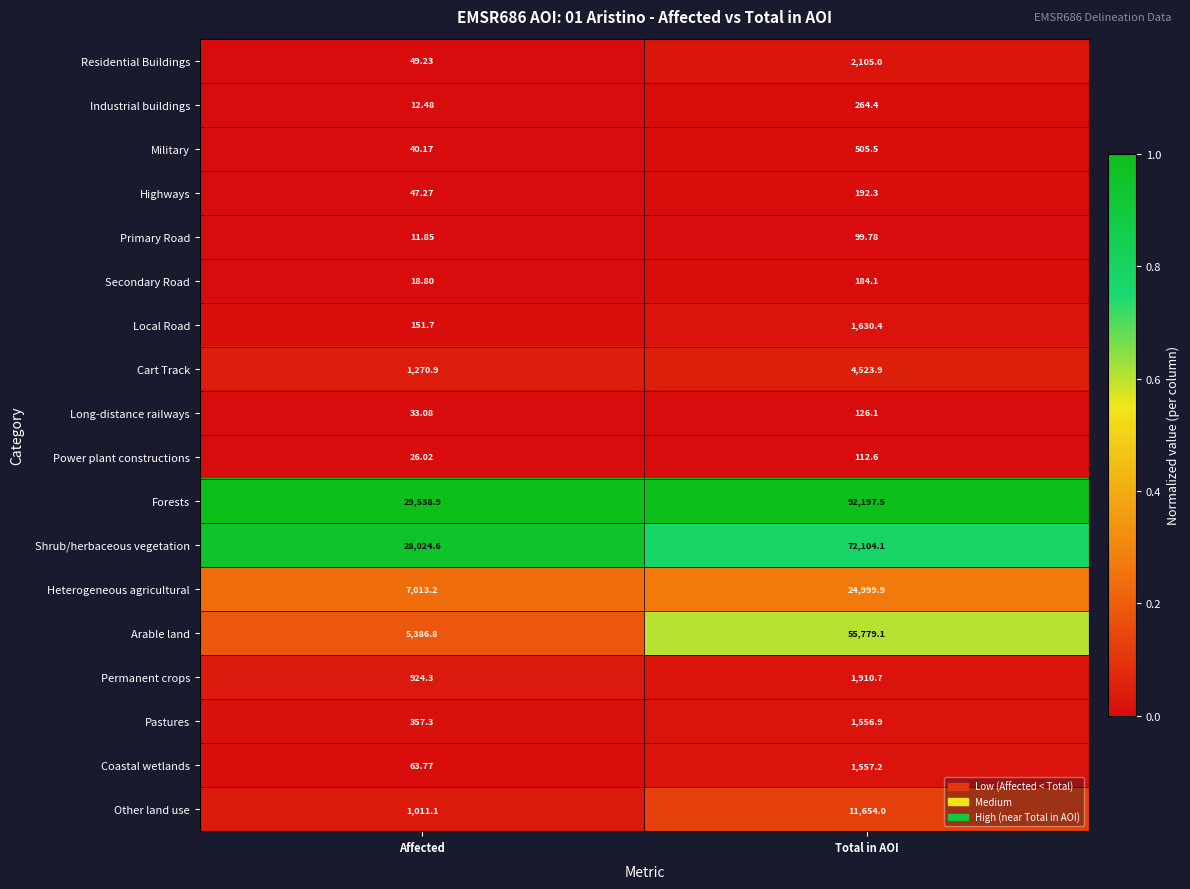

Between Affected and Total in AOI, which series saw the biggest shift?

Forests